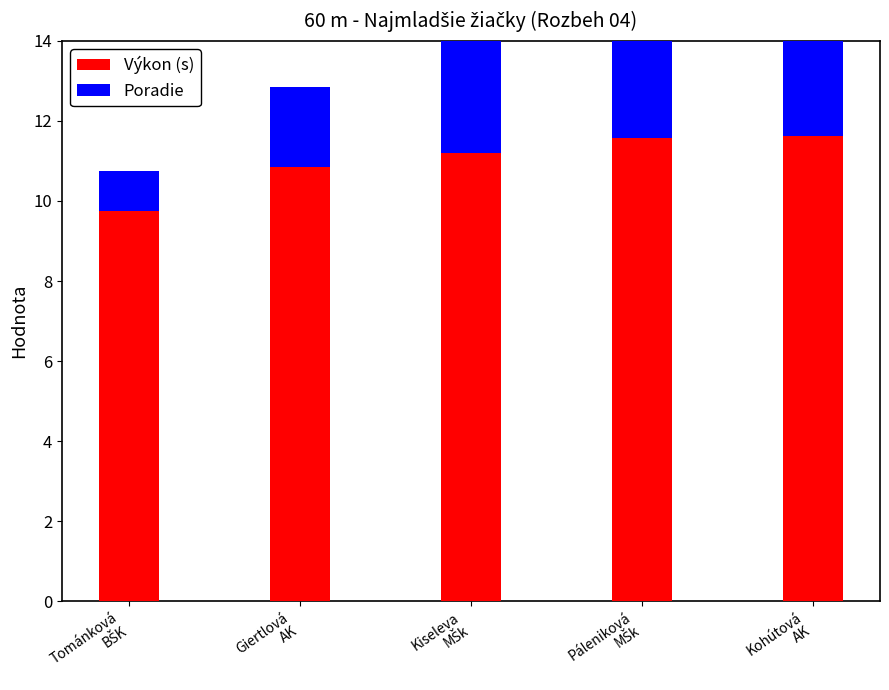

Reading right to left, transcribe all the data shown in this chart.

Výkon (s): 11.6	11.6	11.2	10.8	9.8
Poradie: 5.0	4.0	3.0	2.0	1.0